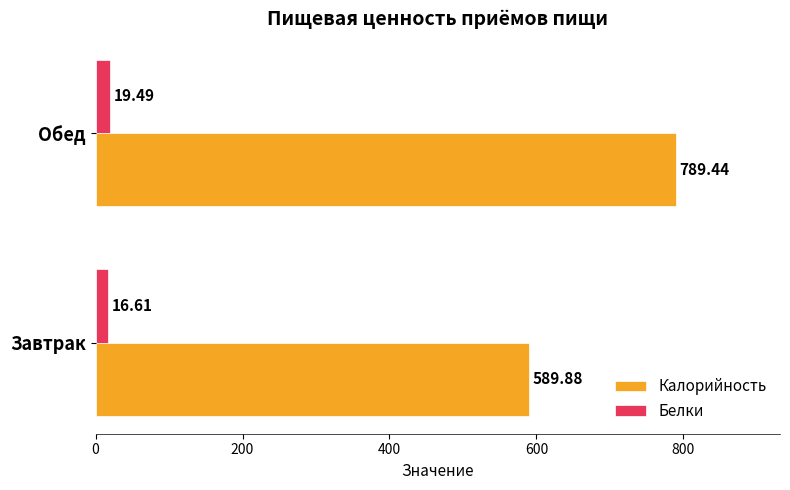

What are all the series names shown in the legend?

Калорийность, Белки